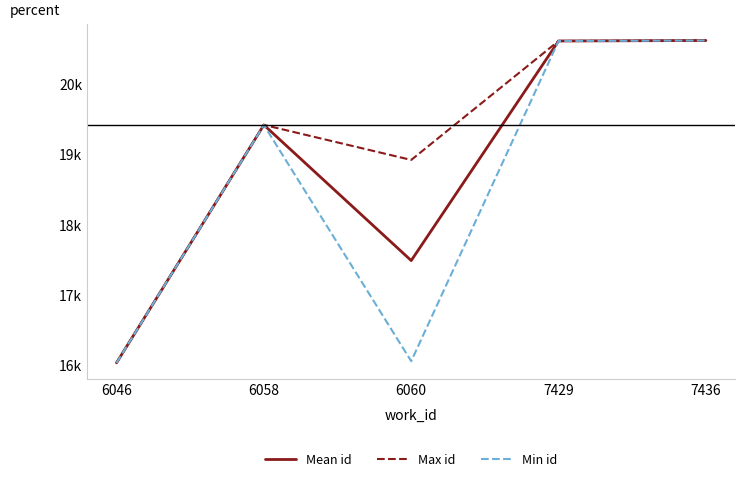

Is it true that Mean id equals 19423.5 at 6058?

True